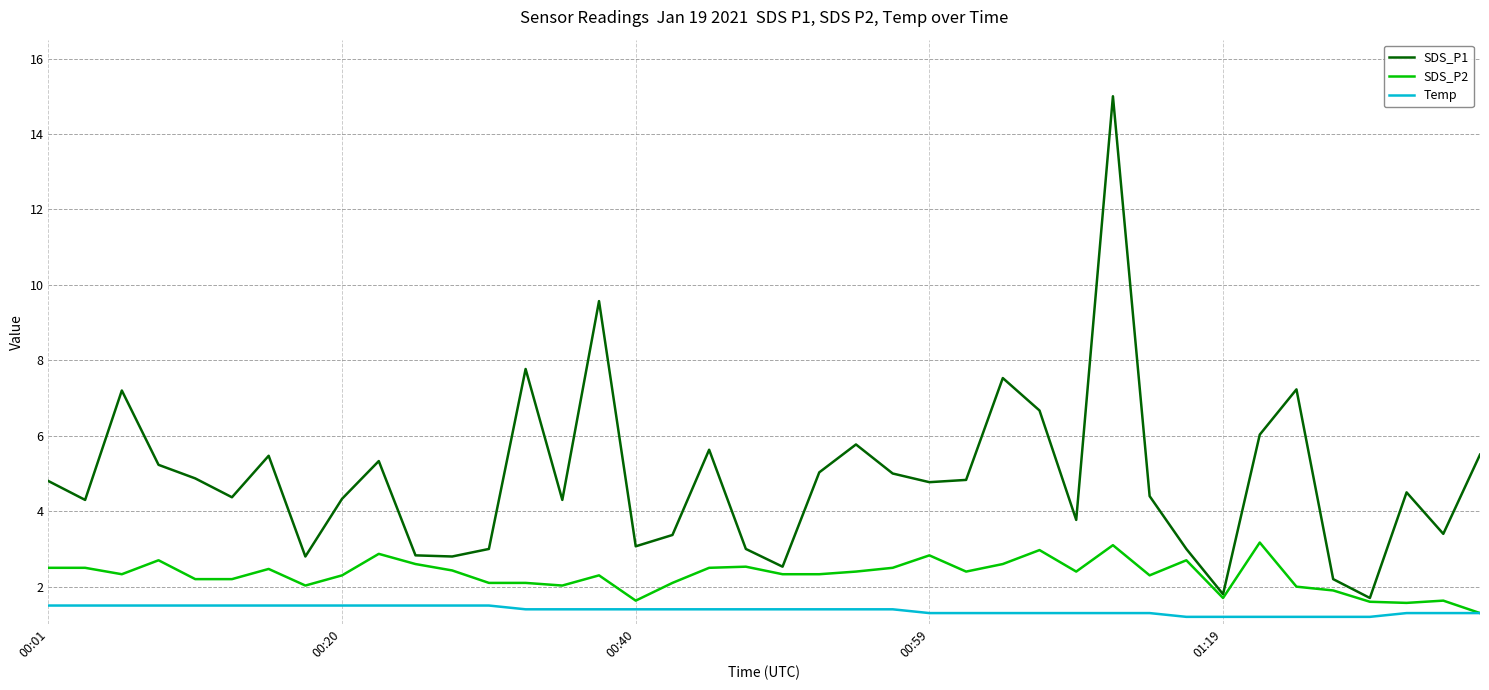

True or false: Temp and SDS_P1 cross at least once.

False